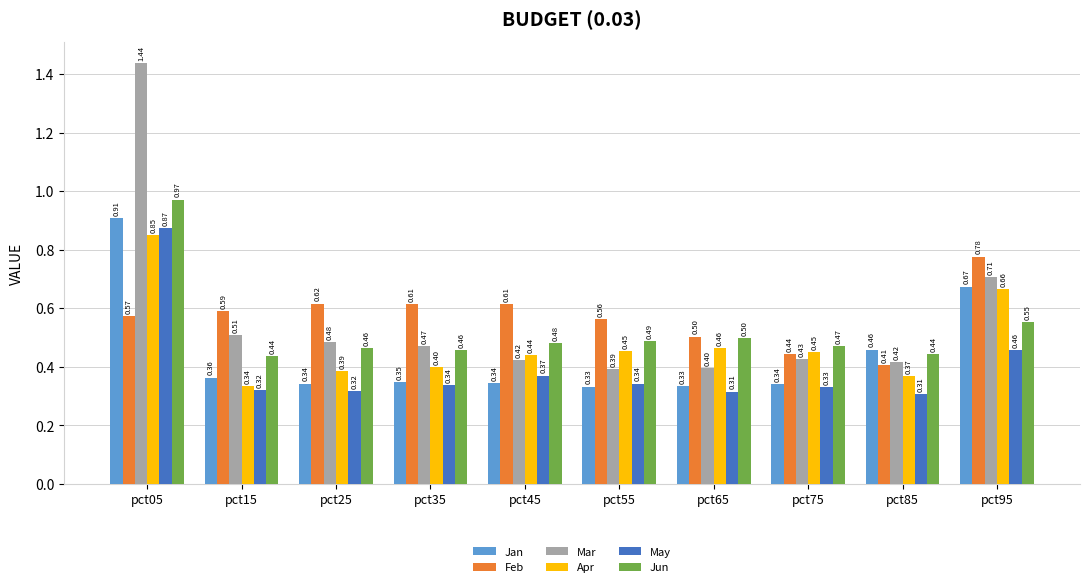

At pct35, list the series in order from smallest to largest.

May, Jan, Apr, Jun, Mar, Feb